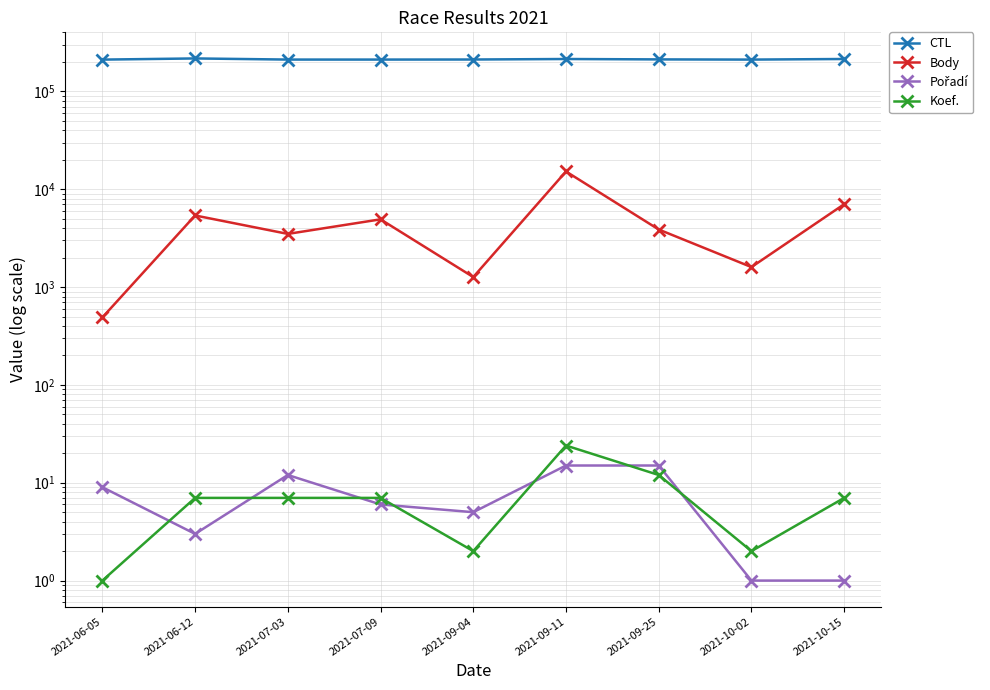

What is the difference between the Pořadí values at 2021-10-02 and 2021-07-09?

5